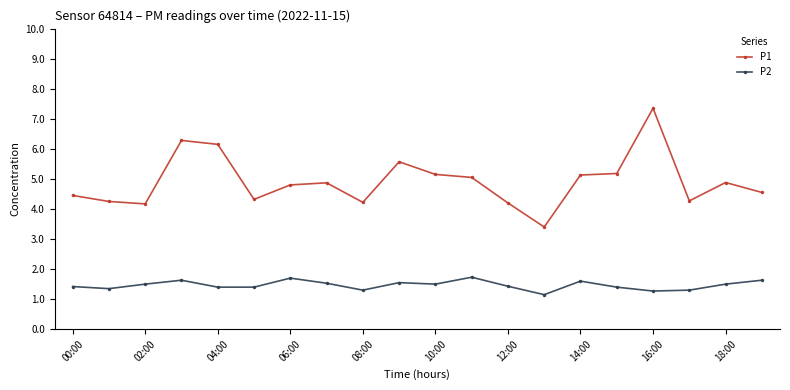

At how many categories does at least one series exceed 1?

20